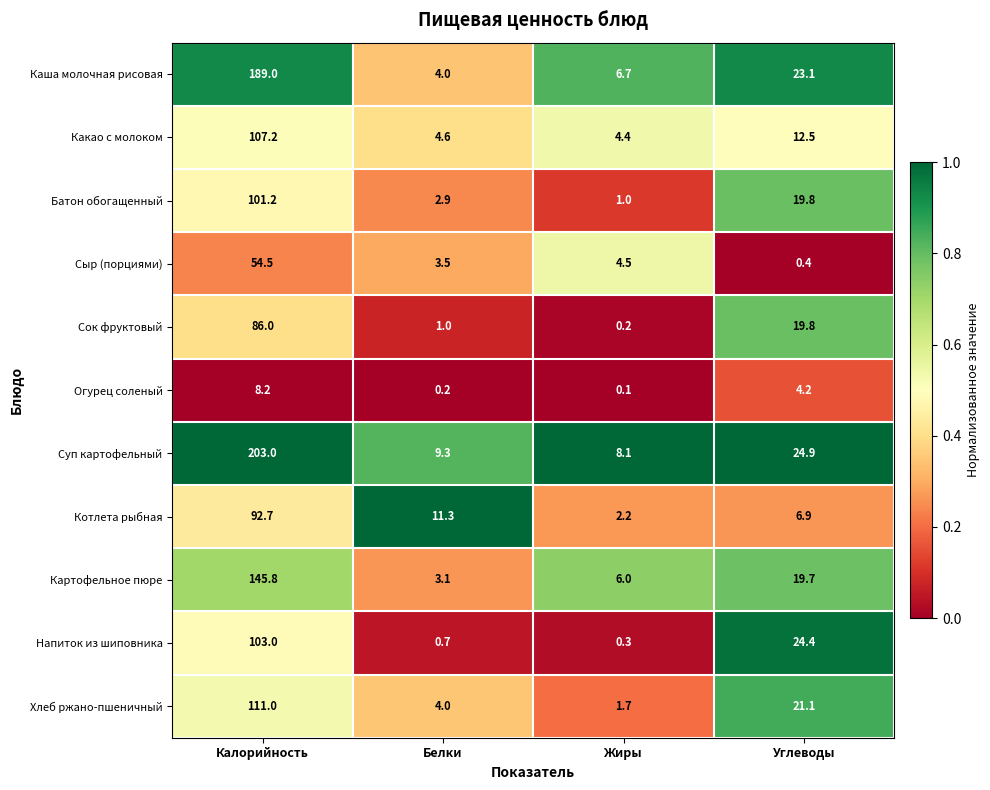

At which label is Каша молочная рисовая closest to 96?

Углеводы